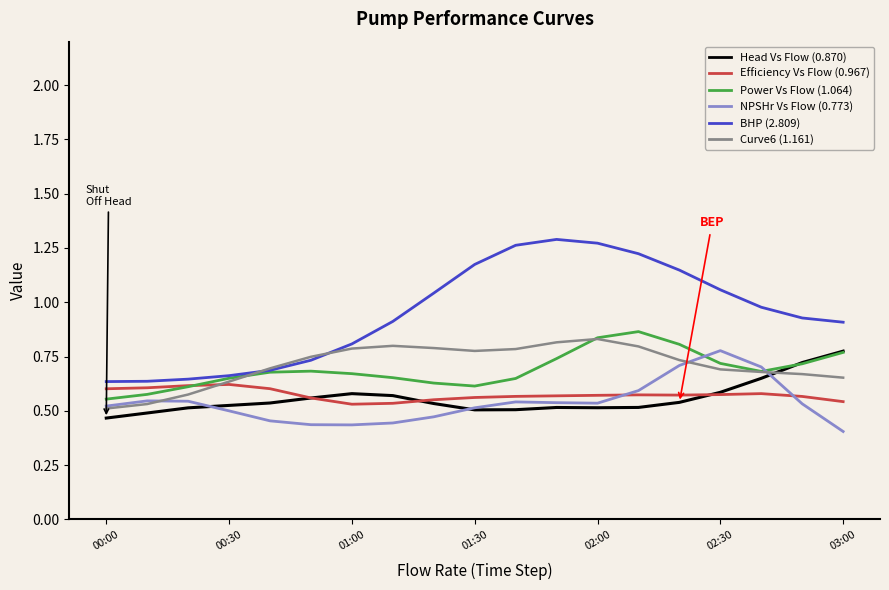

True or false: Head Vs Flow (0.870) and BHP (2.809) cross at least once.

False